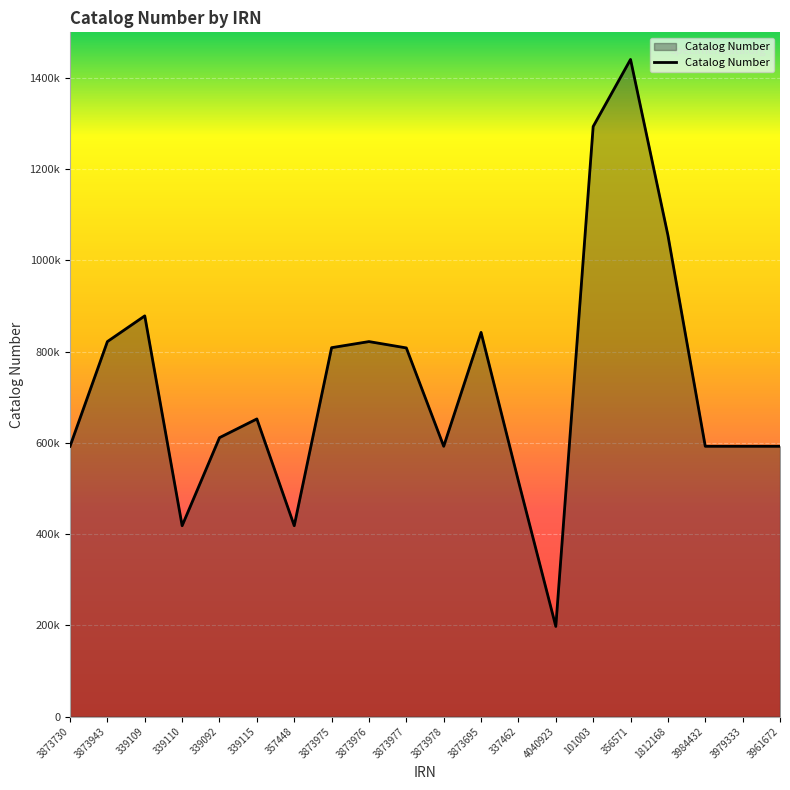

Is this an area chart (filled region under the line)?

Yes